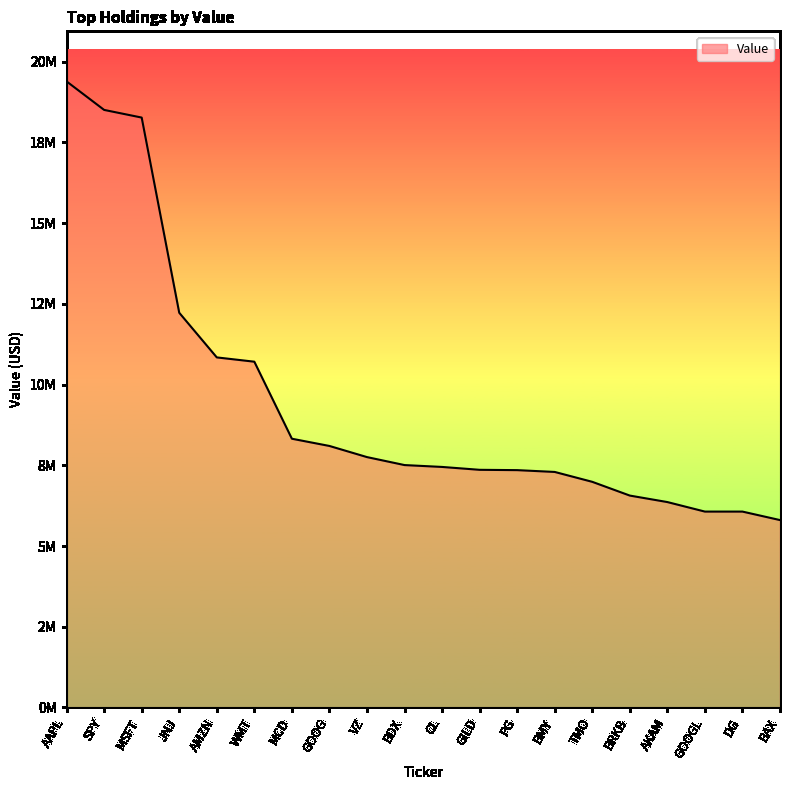

Reading right to left, what are all the values shown in this chart?

5803000	6066000	6066000	6361000	6562000	6988000	7294000	7350000	7360000	7449000	7507000	7754000	8099000	8323000	10709000	10842000	12225000	18271000	18508000	19391000